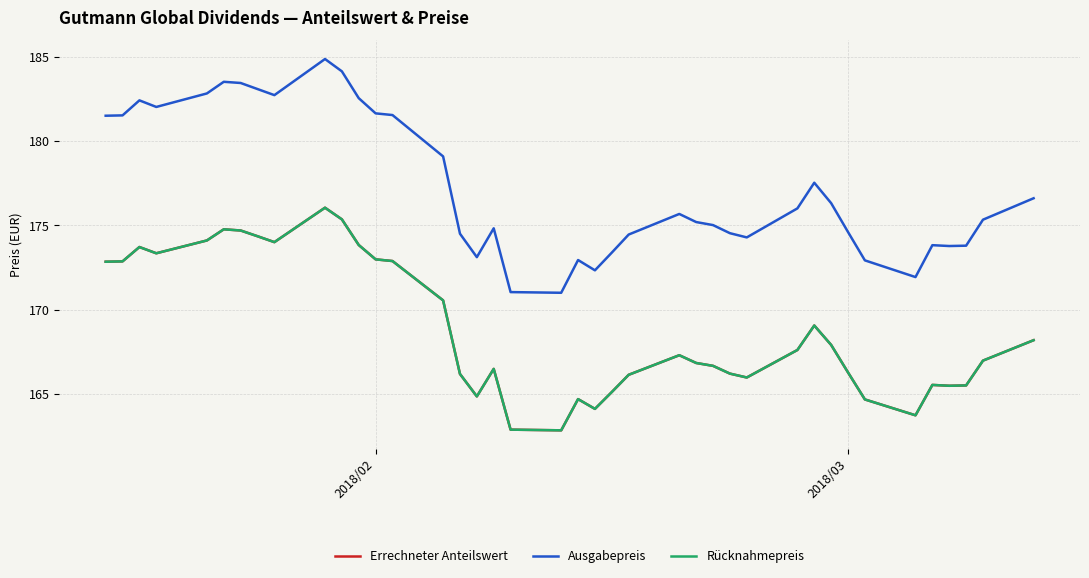

List the series in order of their peak value, lowest first.

Errechneter Anteilswert, Rücknahmepreis, Ausgabepreis